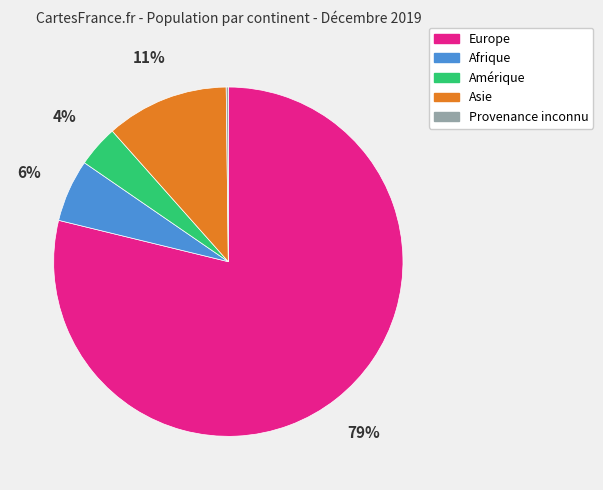

Do Asie and Amérique together represent more than half of the pie?

No